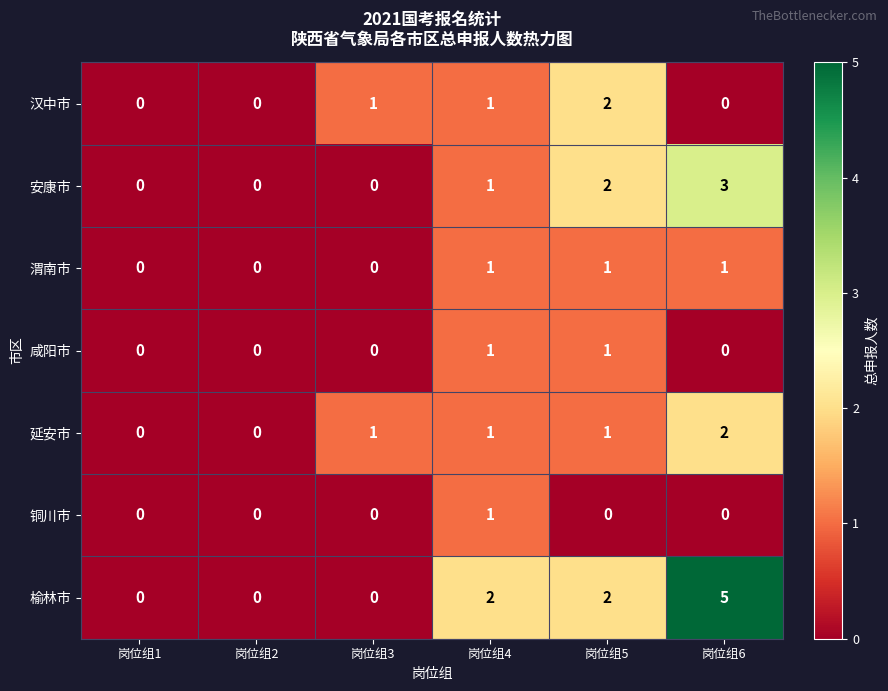

The 延安市 series shows 1 at 岗位组1. True or false?

False